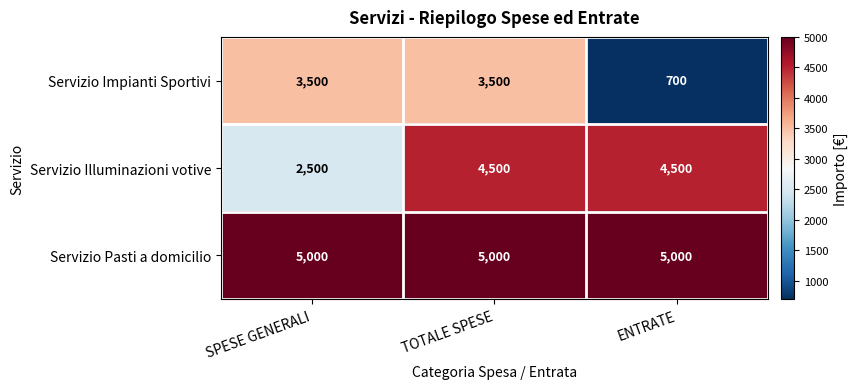

Count the Servizio Illuminazioni votive values in the range 2500 to 4500.

3